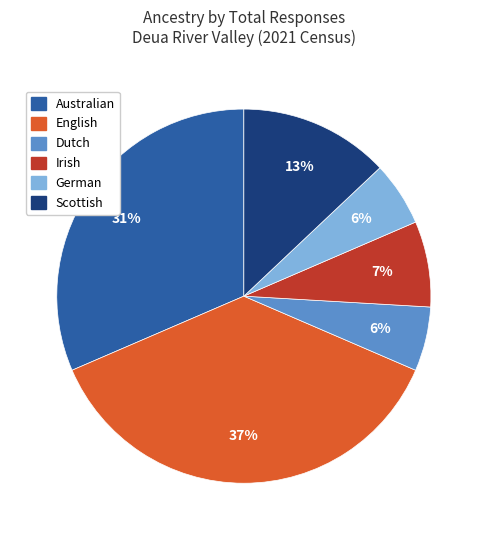

To the nearest percent, what is the combined percentage of English and Irish?

44%